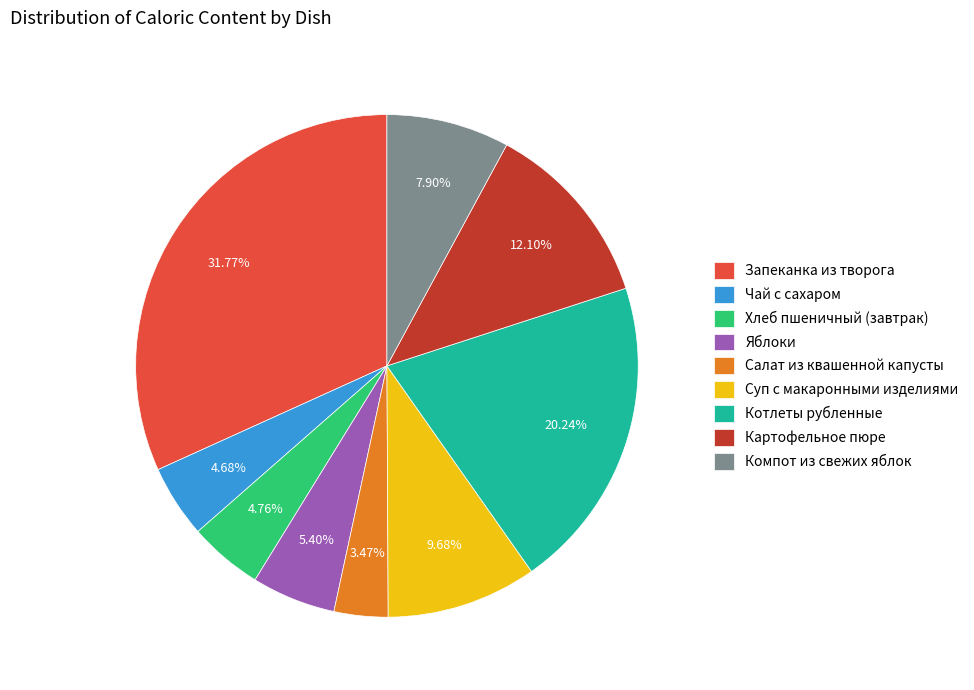

Is Компот из свежих яблок the majority of the pie?

No